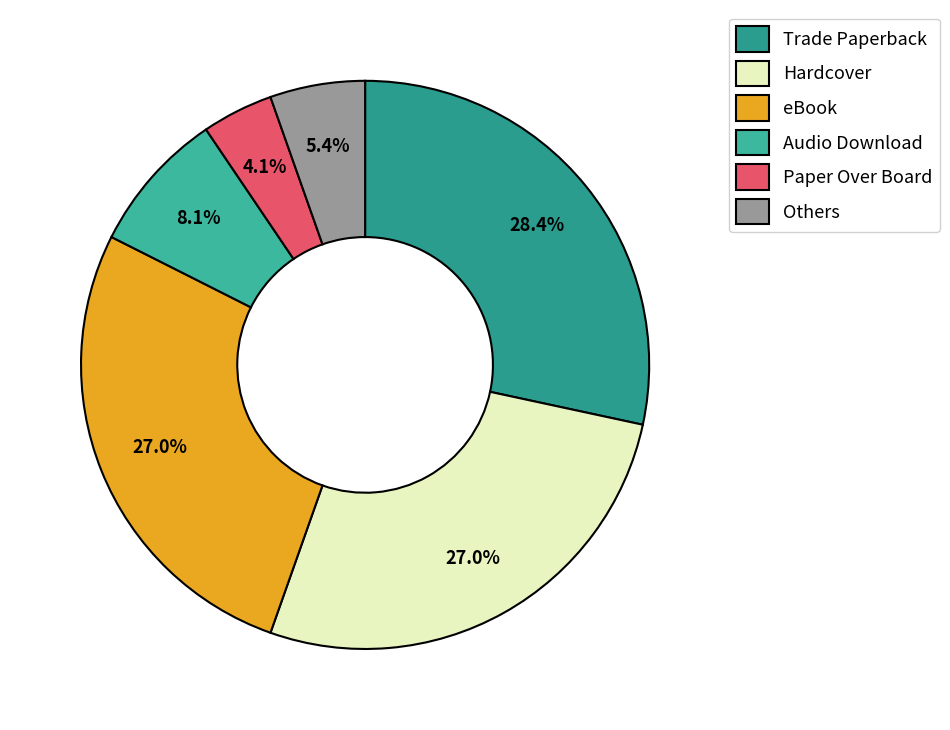

Which slice is the largest?

Trade Paperback